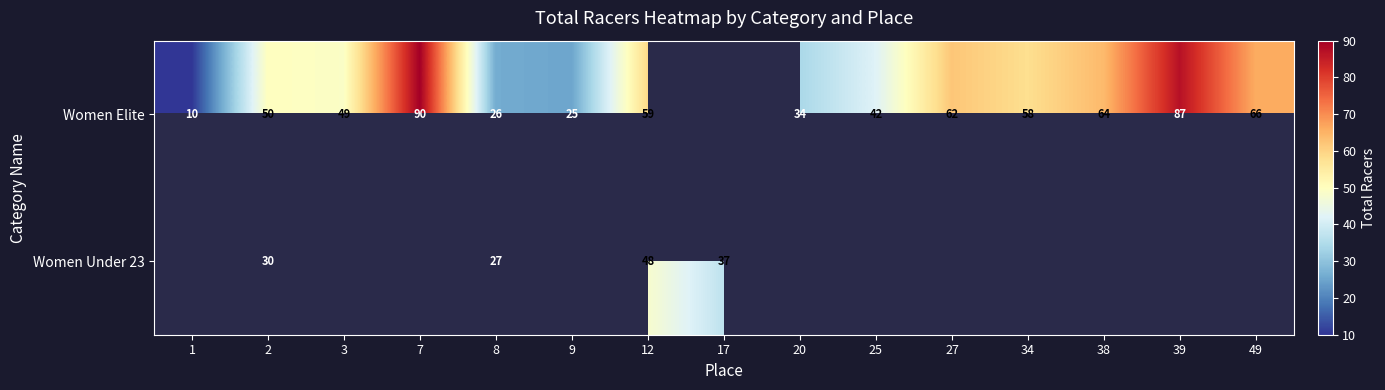

The Women Elite series shows 128 at 39. True or false?

False